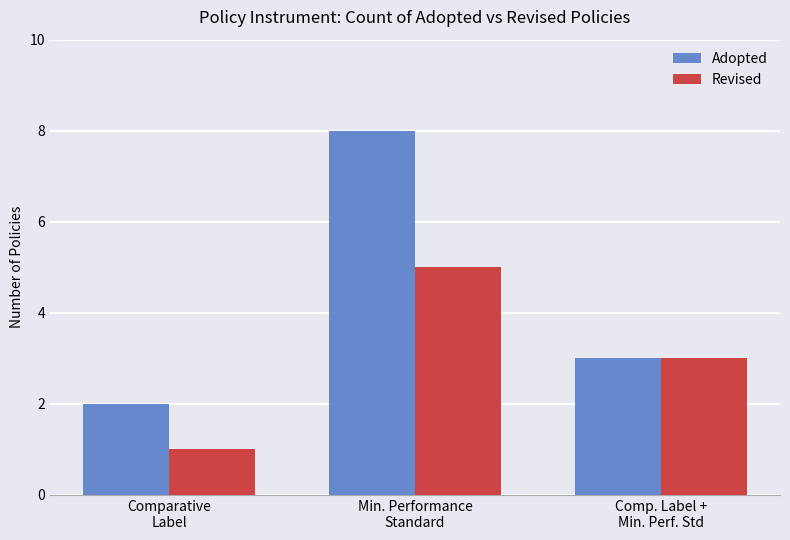

What is the total value across all series at Comparative
Label?

3